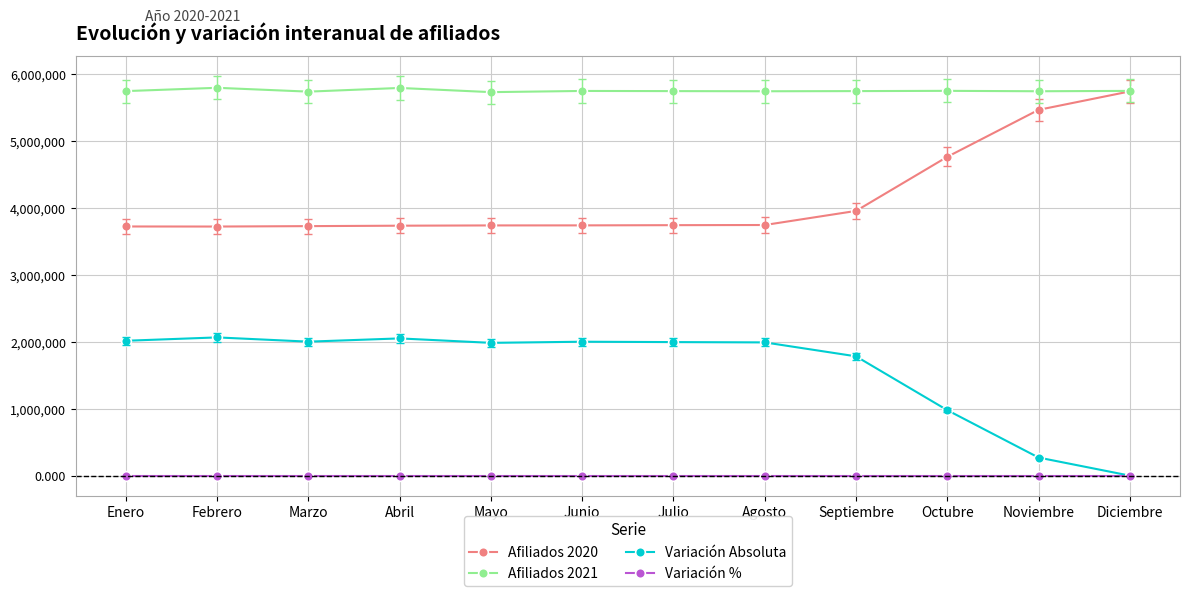

What are all the series names shown in the legend?

Afiliados 2020, Afiliados 2021, Variación Absoluta, Variación %